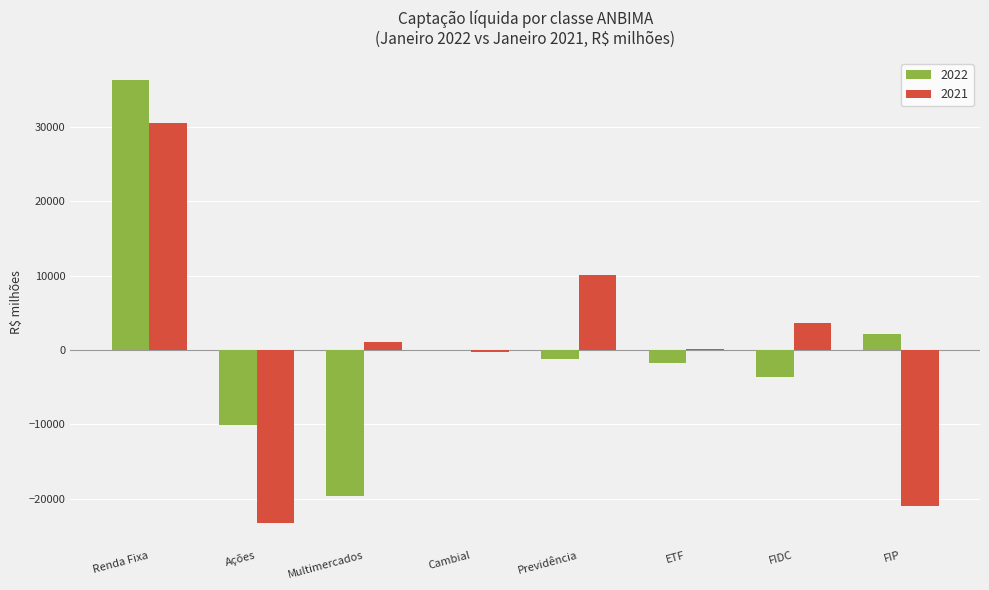

What is the sum of all 2022 values?

2276.2